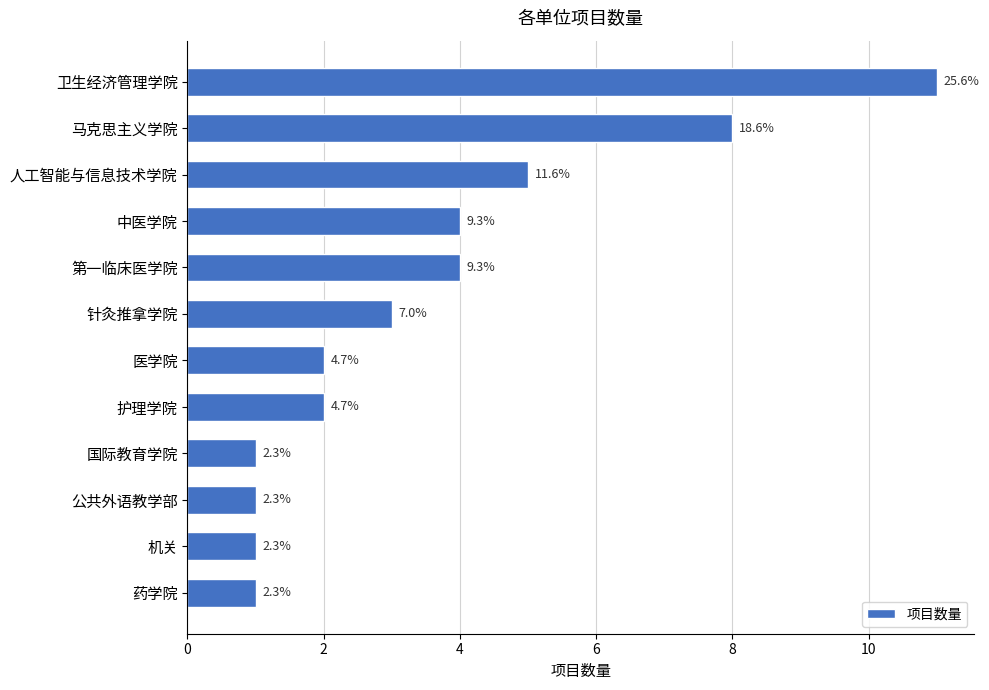

Are the bars horizontal?

Yes